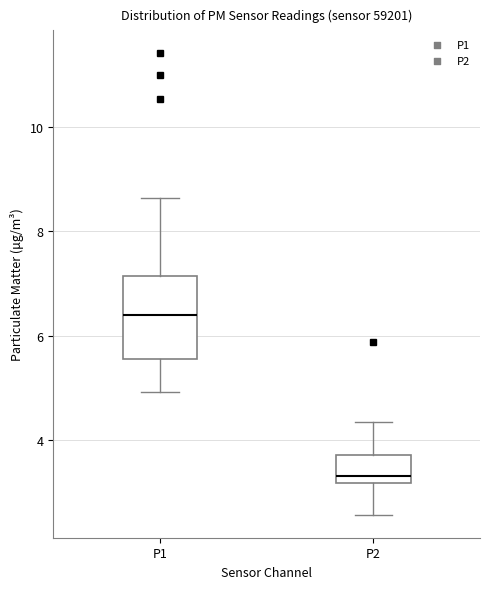

Where is the lower edge of the box for P1 on the y-axis? The values are not printed on the chart, so give them approximately, as read against the axis.

5.6